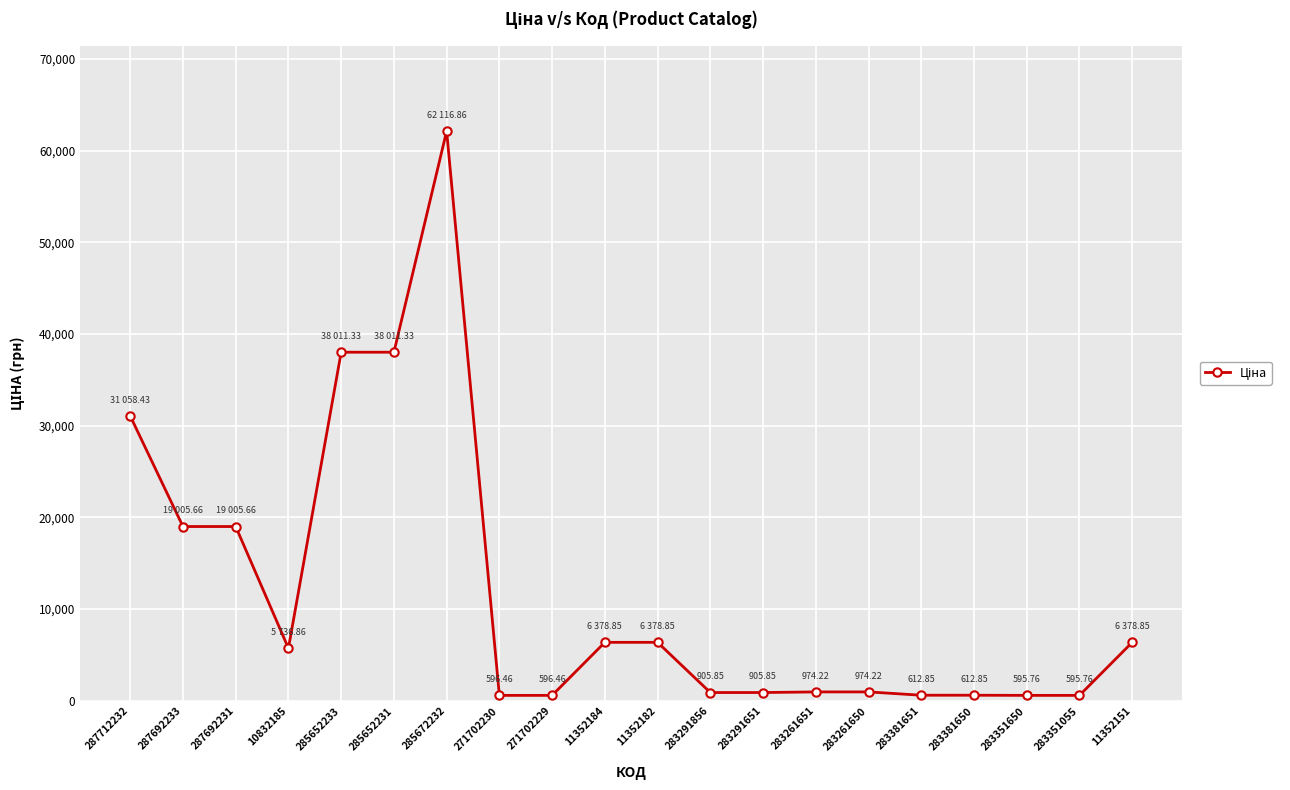

How many categories are shown in the chart?

20